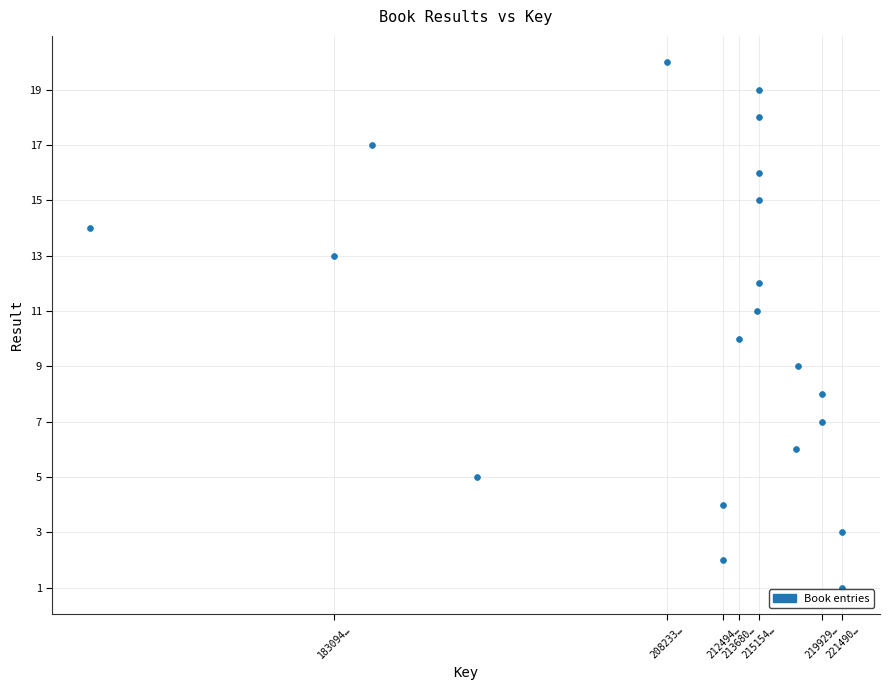

What is the range of X values (max minus min)?

56840995